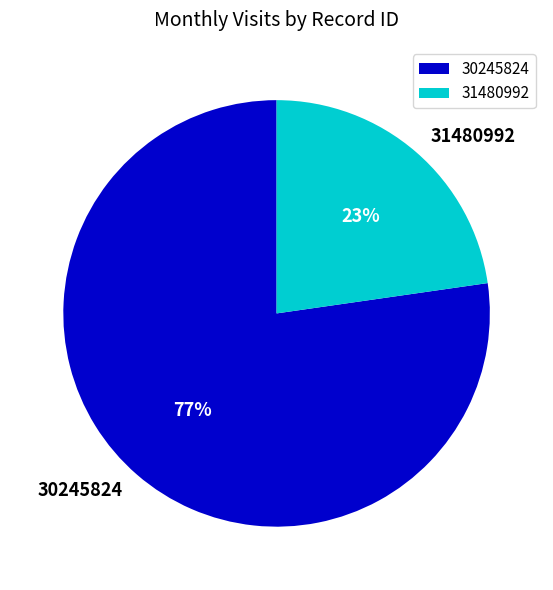

What is the smallest slice in the pie chart?

31480992